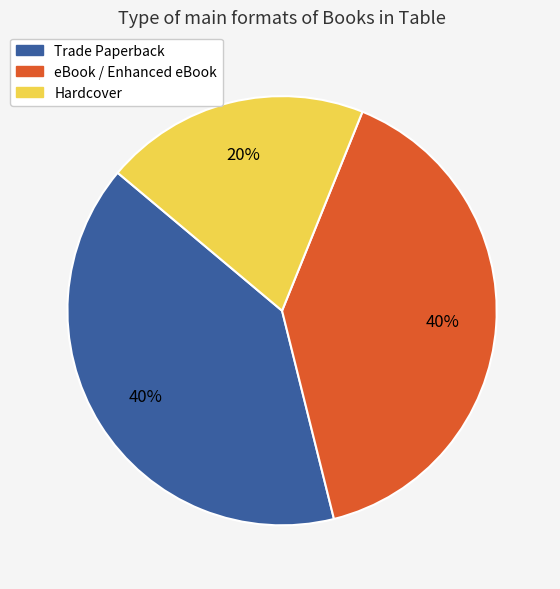

Count the number of slices in the pie.

3